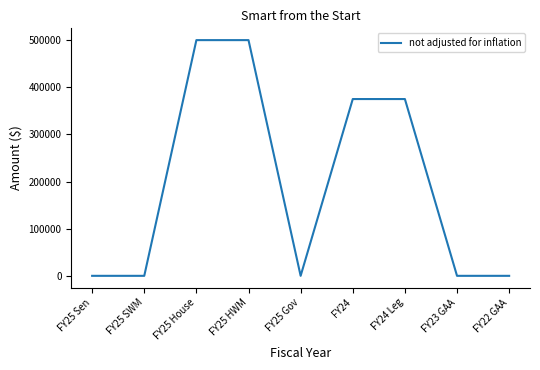

What is the average value?

194444